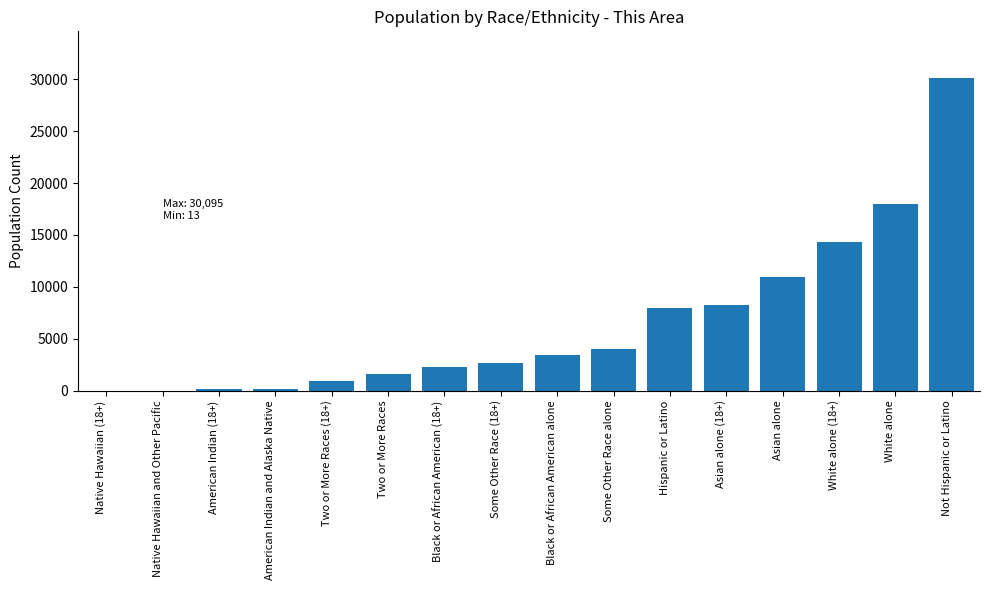

The value at White alone is 29198. True or false?

False